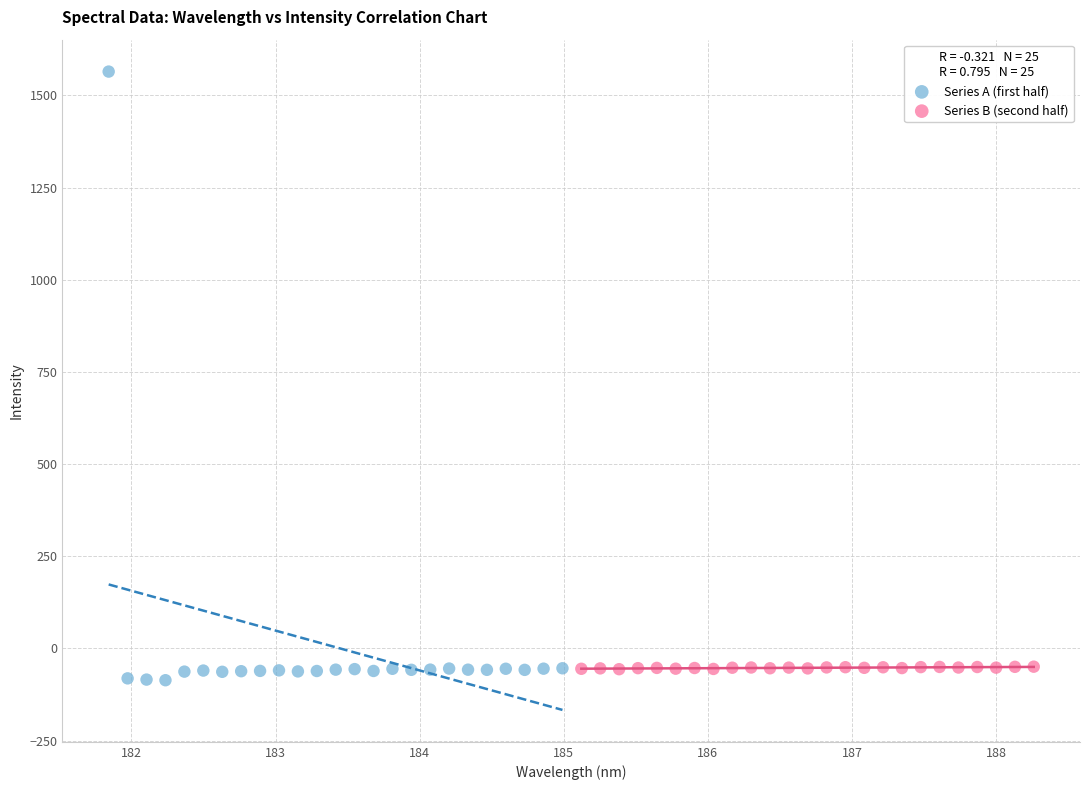

Which series reaches the minimum Y coordinate?

Series A (first half)